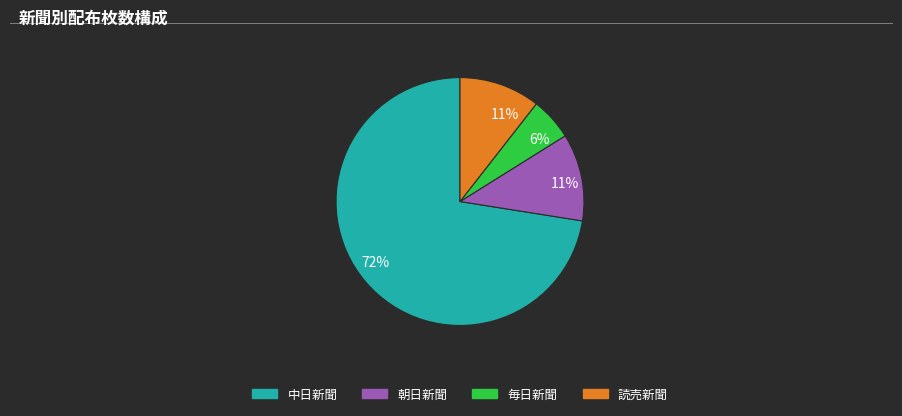

Is there any slice that represents more than half of the pie?

Yes